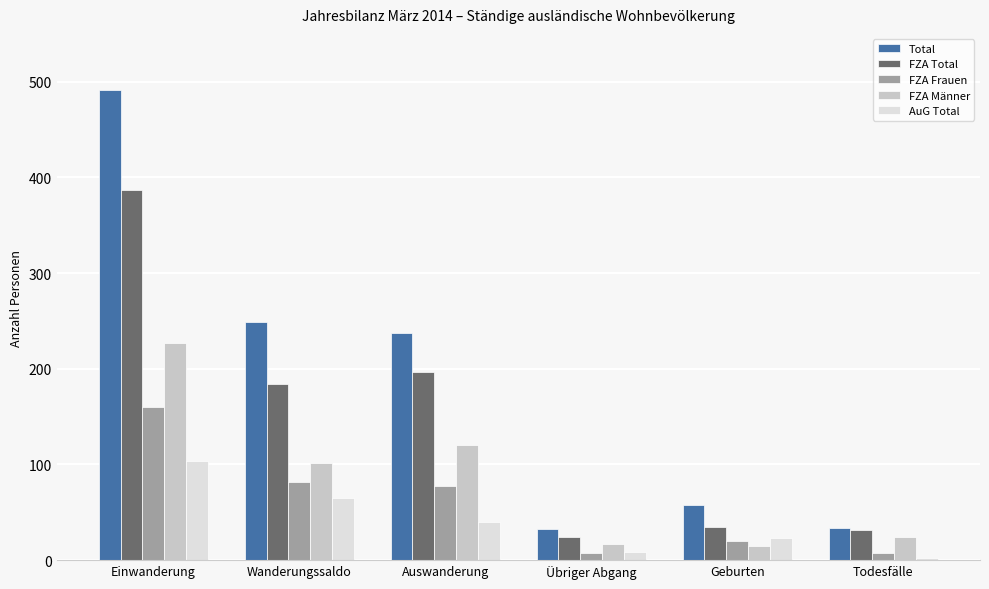

List the series in order of their peak value, lowest first.

AuG Total, FZA Frauen, FZA Männer, FZA Total, Total